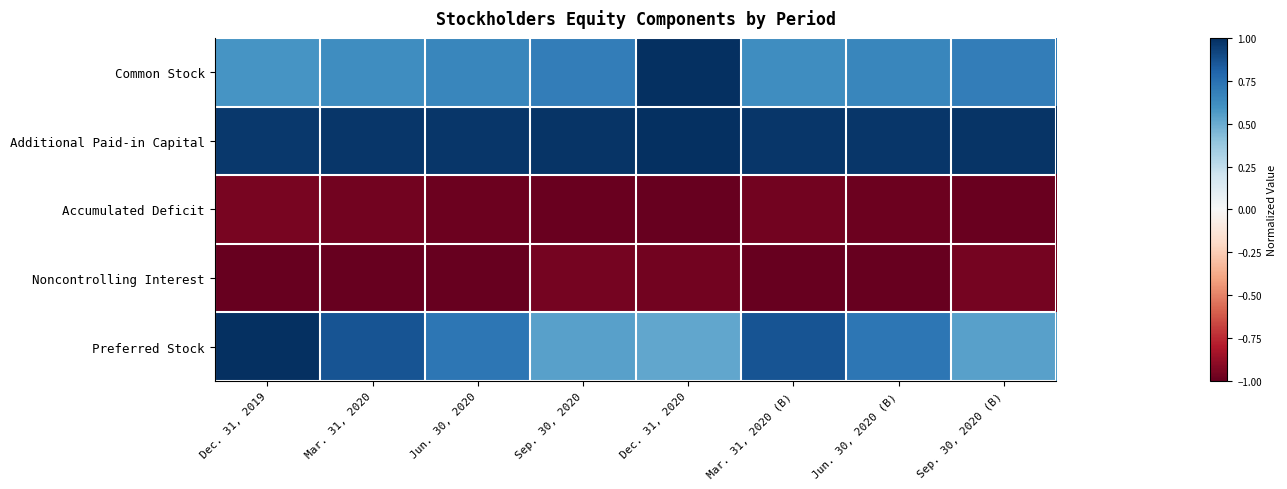

Which series has the largest range (max minus min)?

Preferred Stock